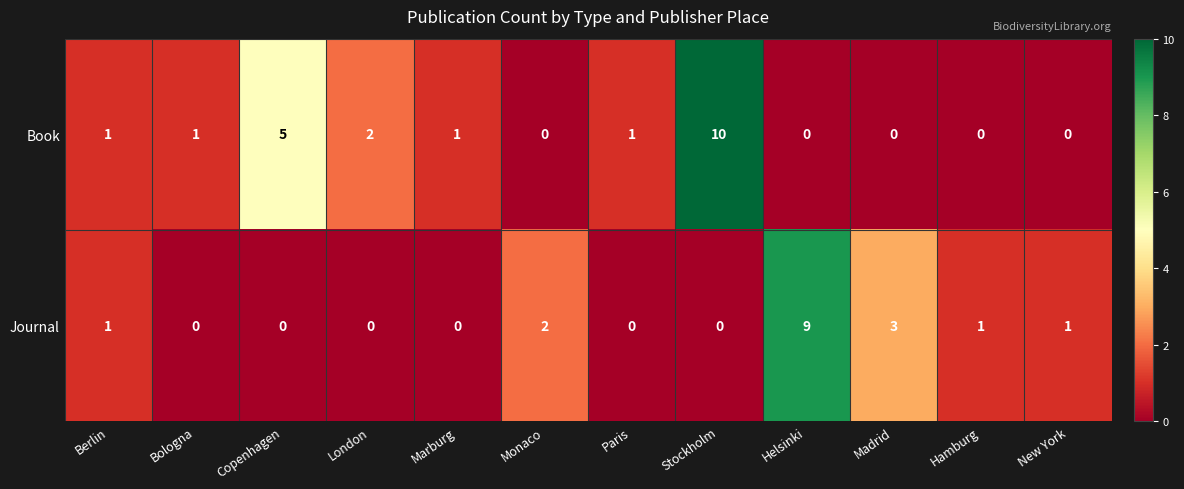

How many Book values are between 0 and 2?

10